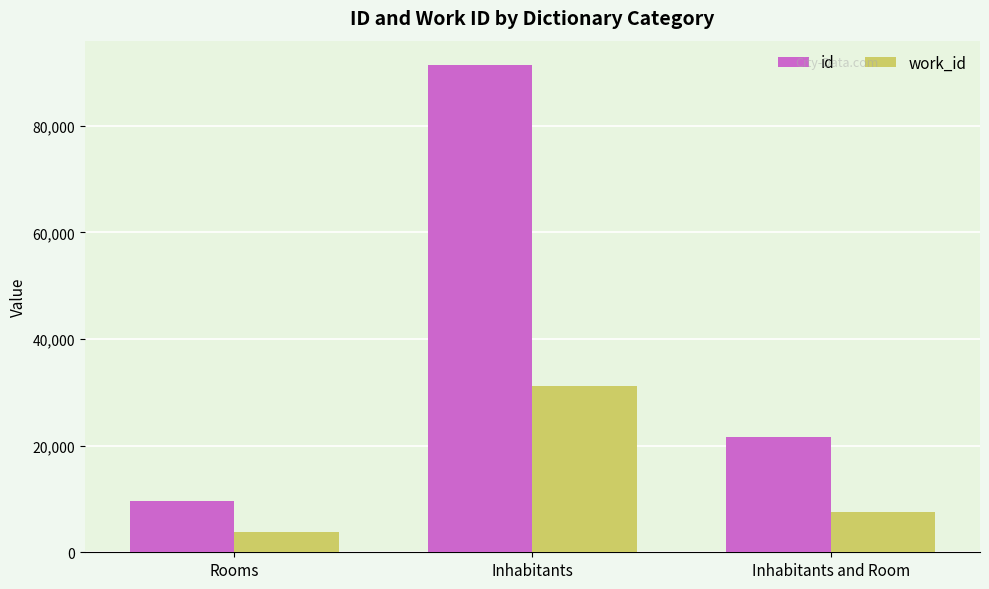

Is it true that work_id equals 7519 at Inhabitants and Room?

True